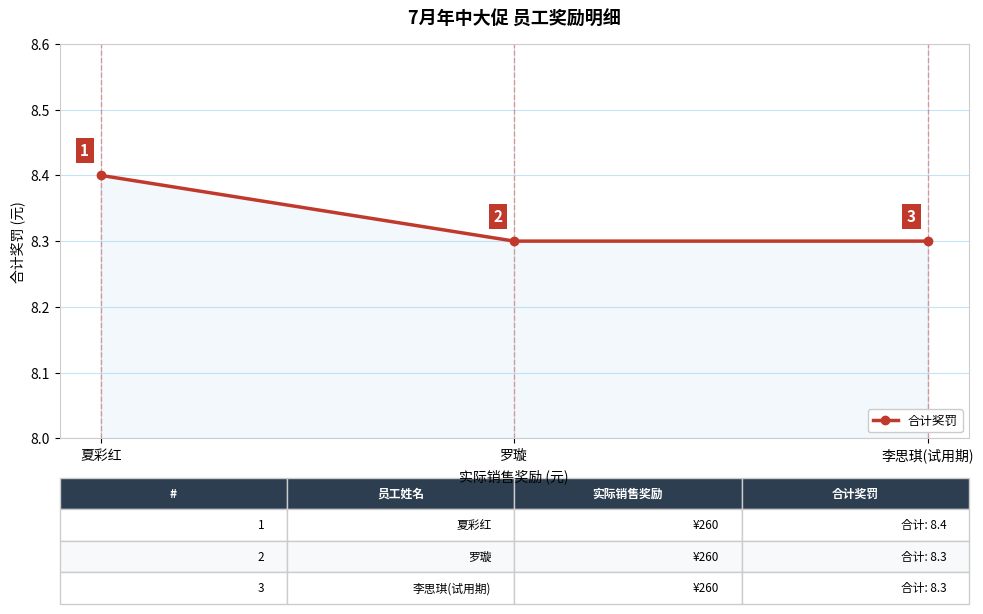

What is the sum of the values at 李思琪(试用期) and 罗璇?

16.6